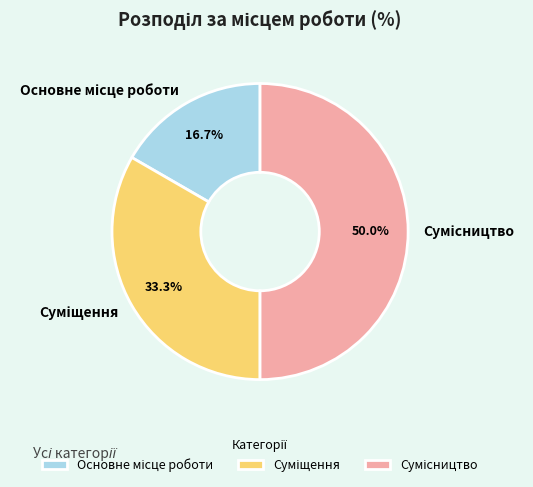

Is there a majority slice in this chart?

No